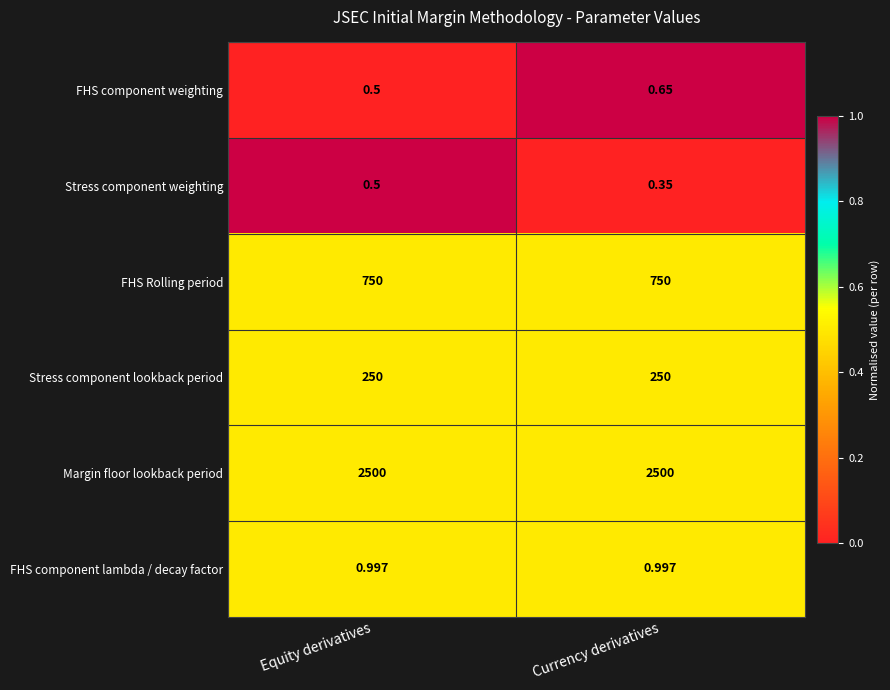

Rank the series at Currency derivatives from highest to lowest value.

Margin floor lookback period, FHS Rolling period, Stress component lookback period, FHS component lambda / decay factor, FHS component weighting, Stress component weighting